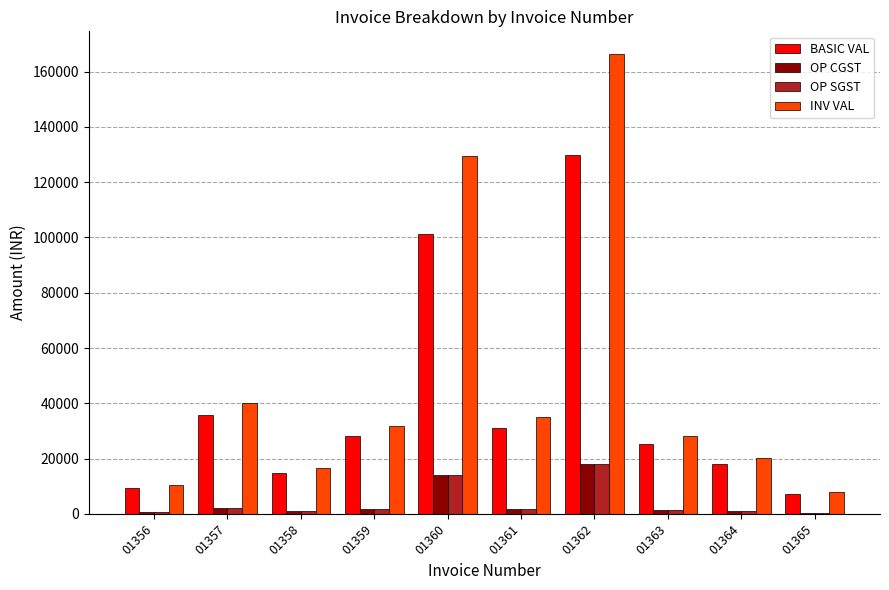

What is the highest value of the OP CGST series?

18188.6